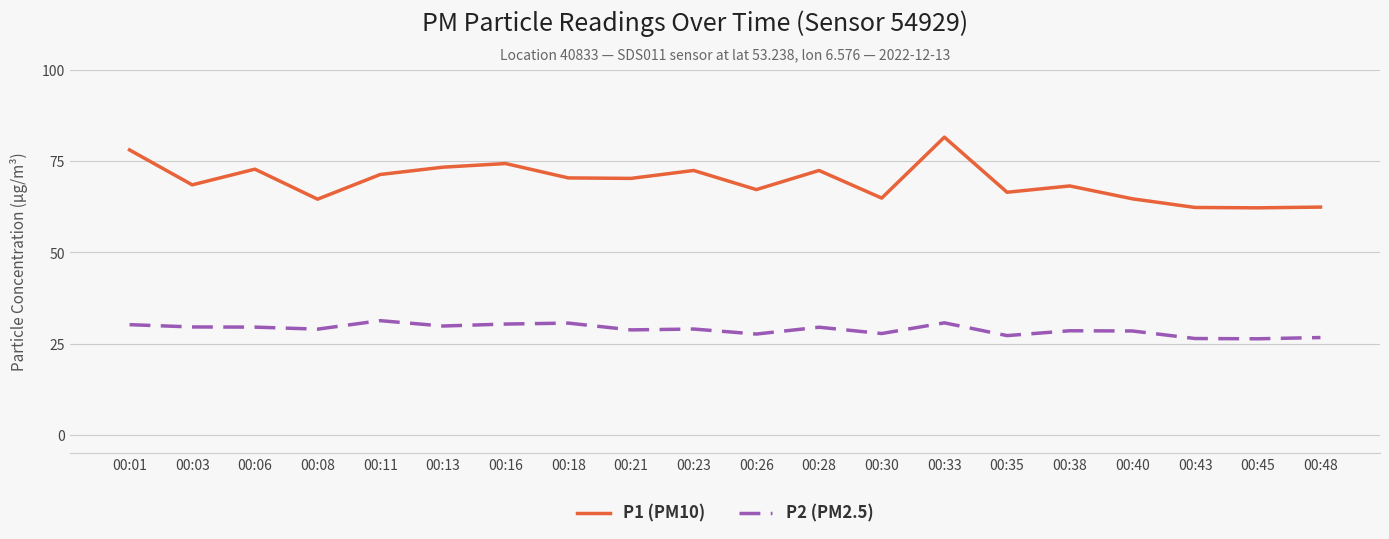

True or false: P2 (PM2.5) and P1 (PM10) intersect in this chart.

False